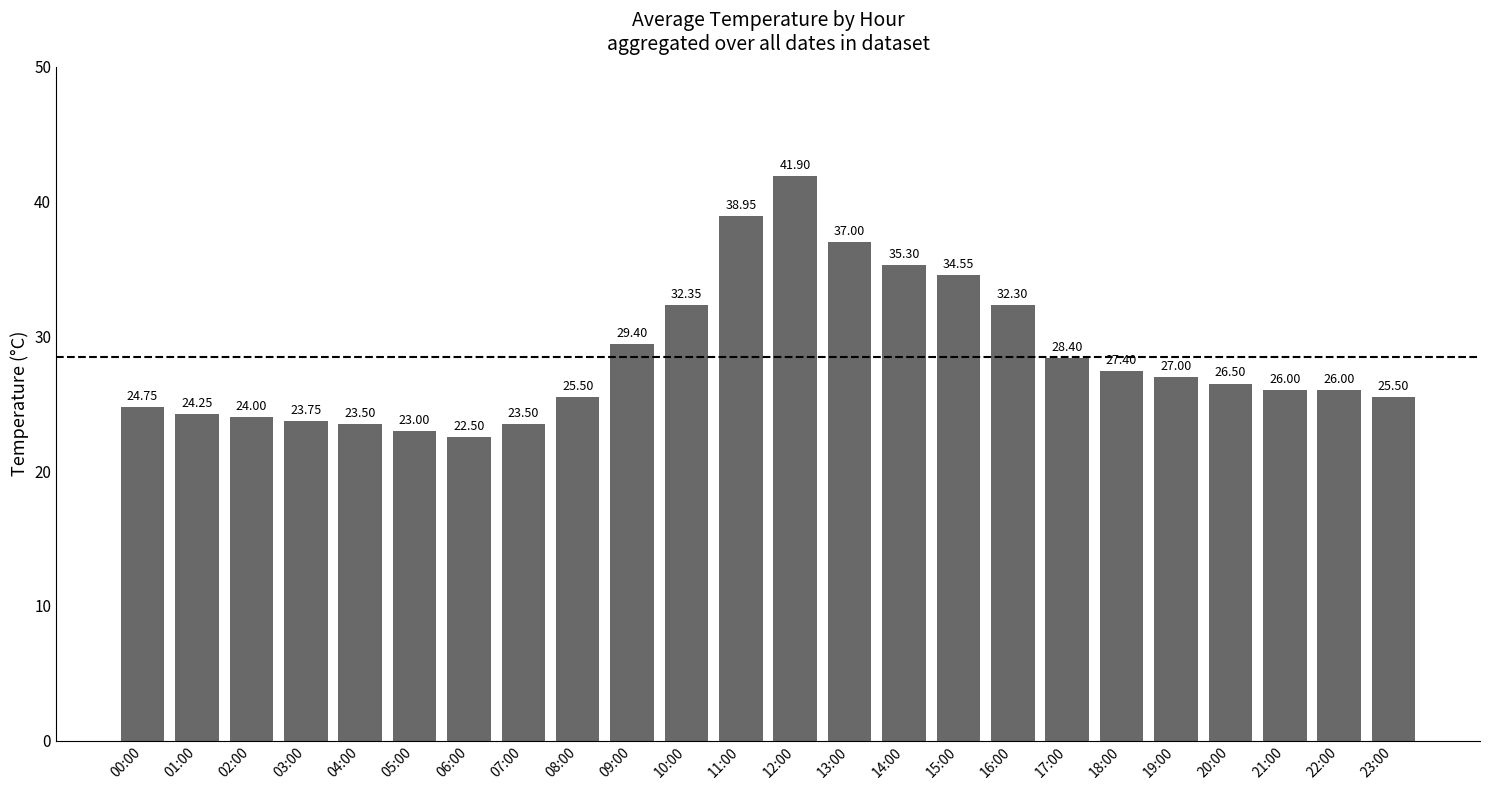

What is the minimum value shown in the chart?

22.5